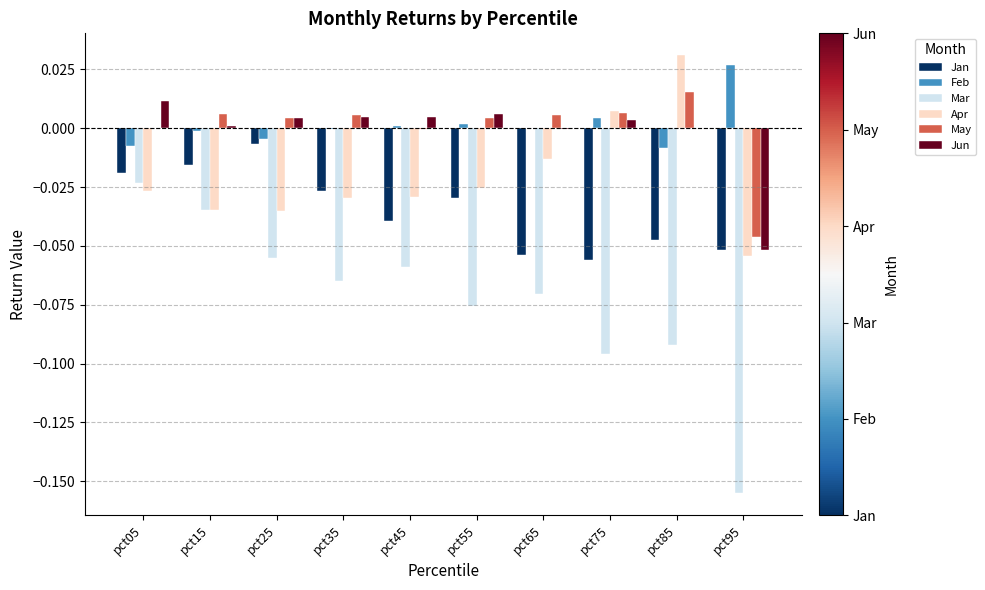

What is the sum of all Mar values?

-0.7